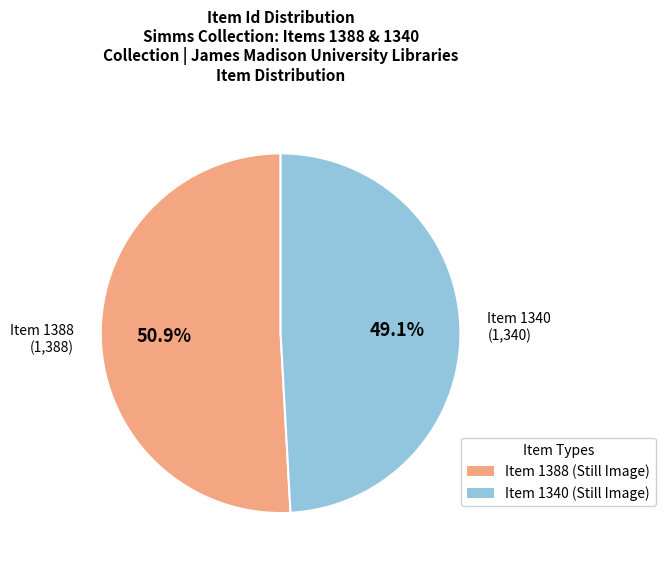

Combined, what portion of the pie is Item 1340 and Item 1388?

100.0%